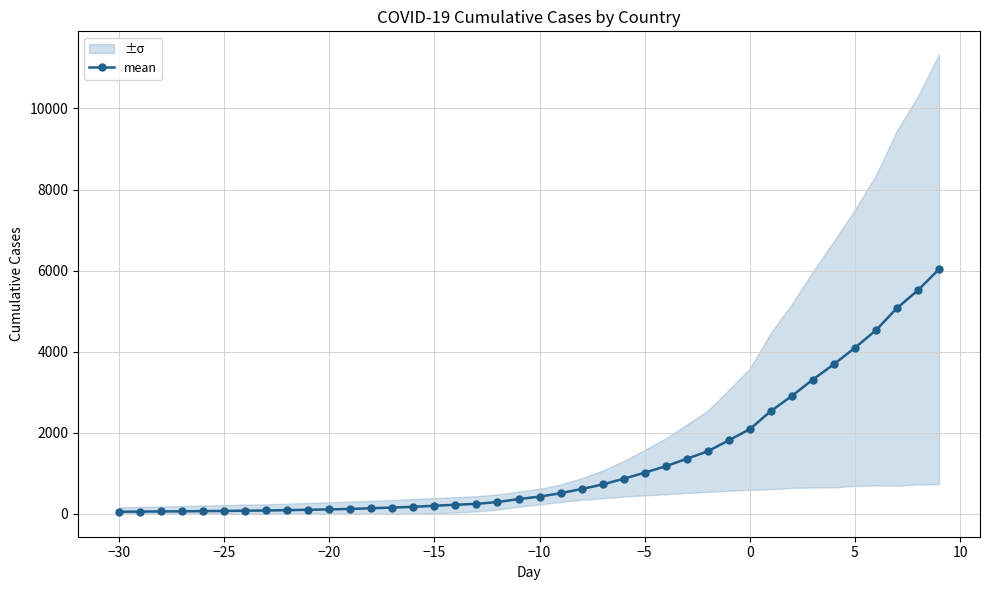

What is the highest value of the mean series?

6033.5